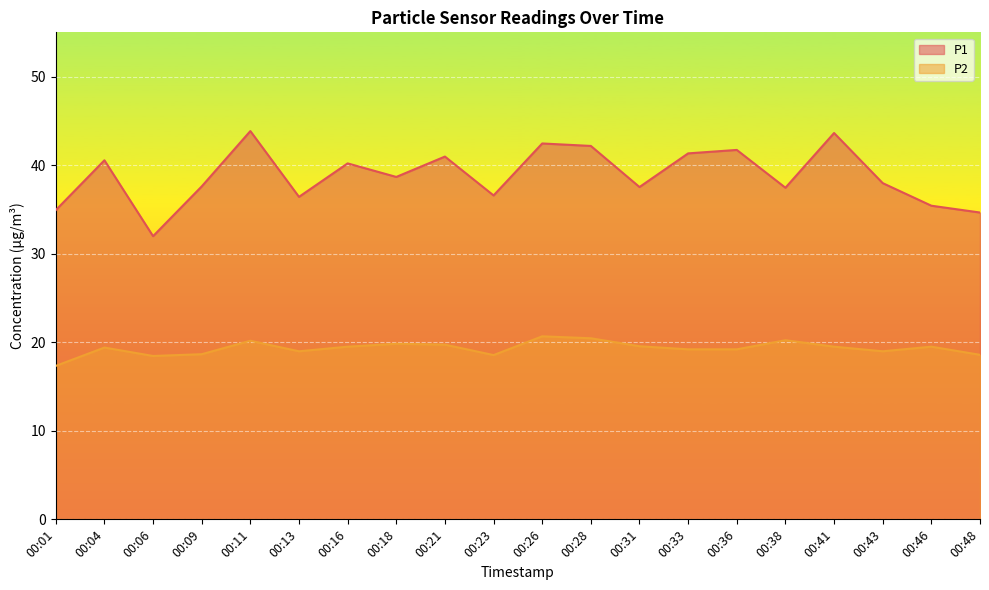

What is the sum of the P2 values at 00:36 and 00:13?

38.2